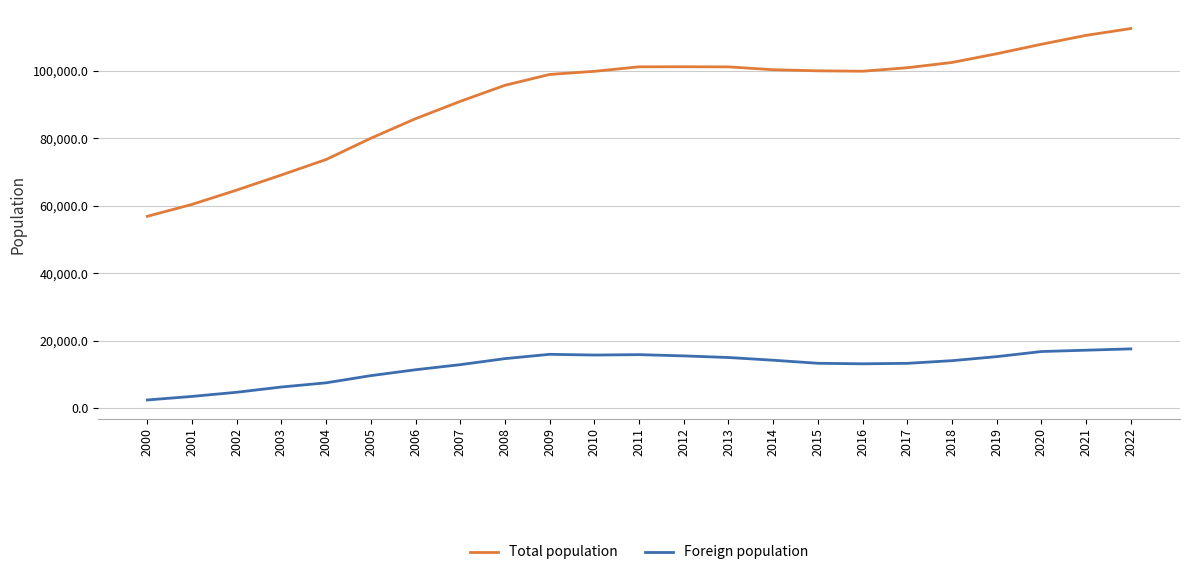

The Total population series shows 182886 at 2022. True or false?

False